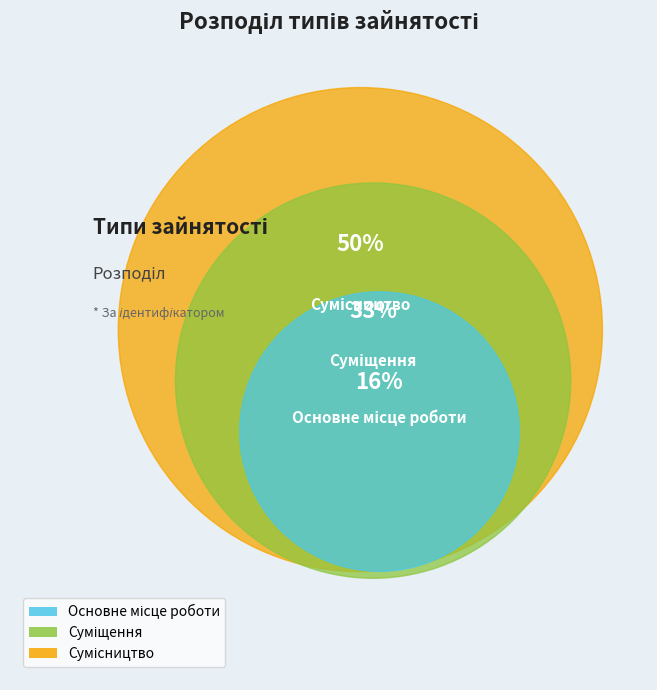

Rank the categories by value from lowest to highest.

Основне місце роботи, Суміщення, Сумісництво